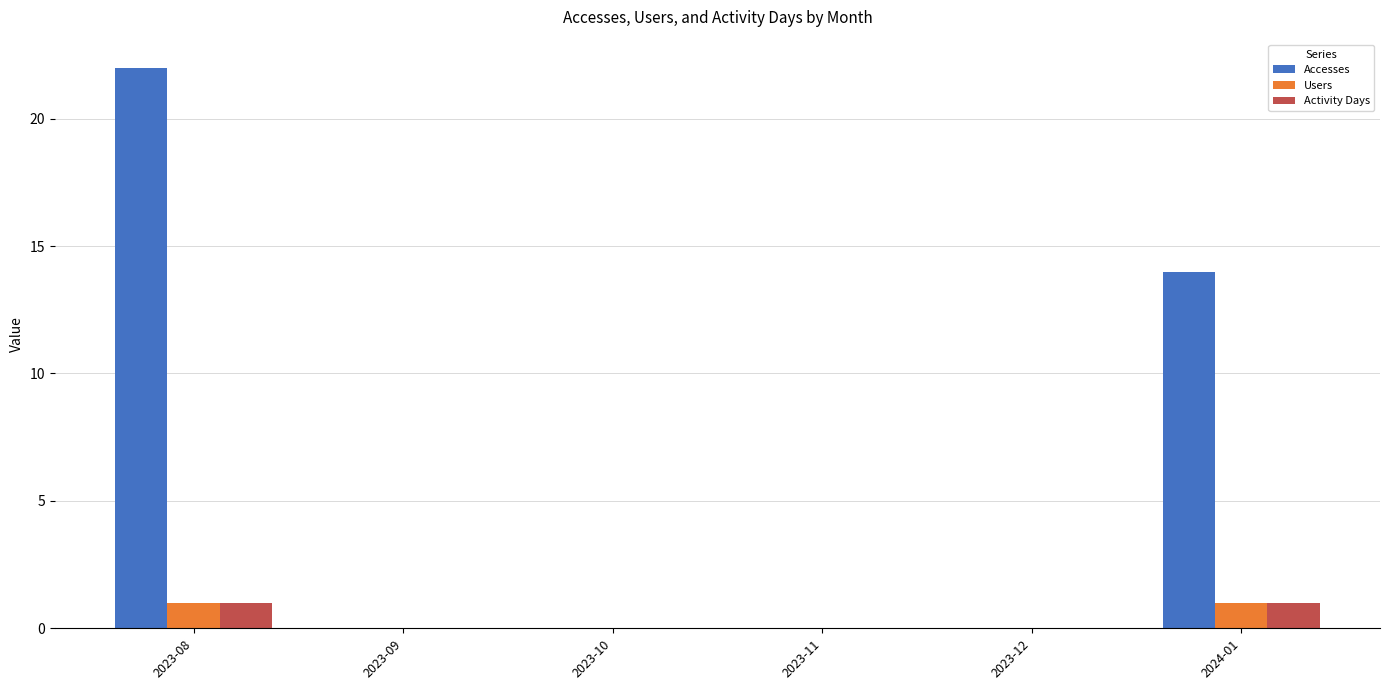

How many categories are shown in the chart?

6